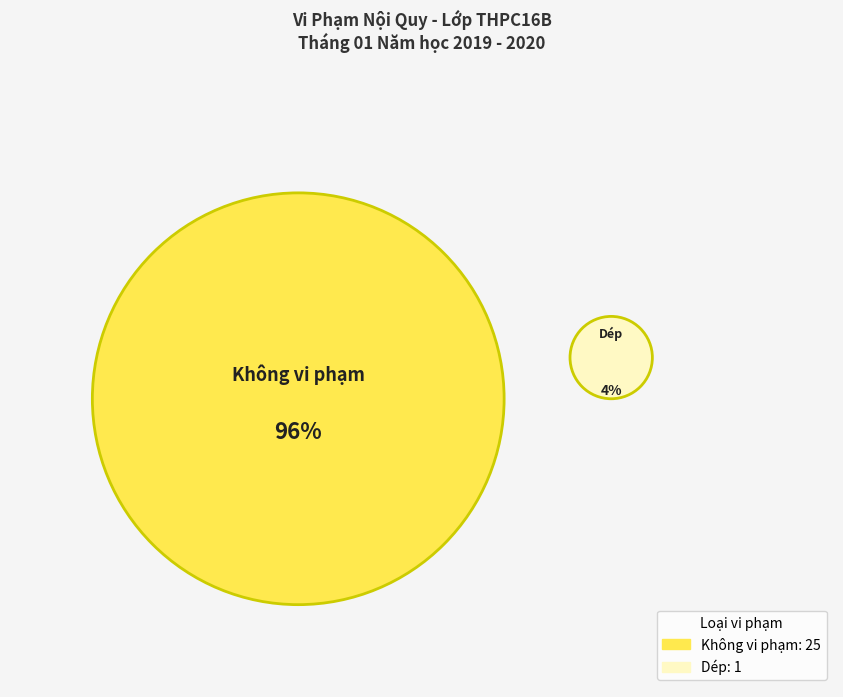

Is there a majority slice in this chart?

Yes